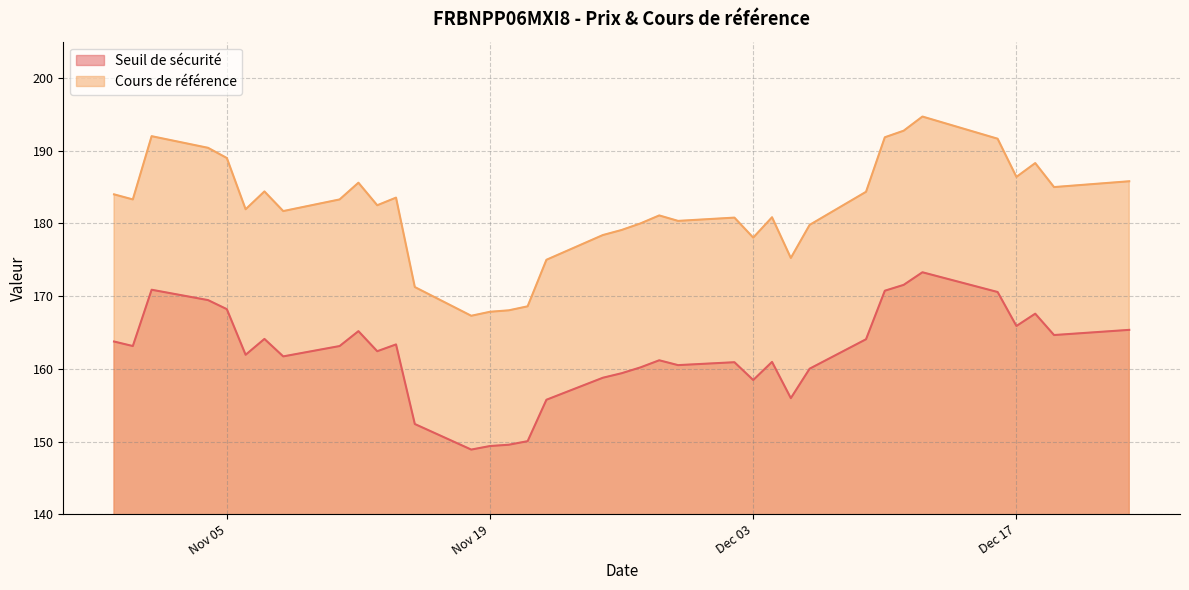

Where is Cours de référence nearest to the value 181?

2024-11-28